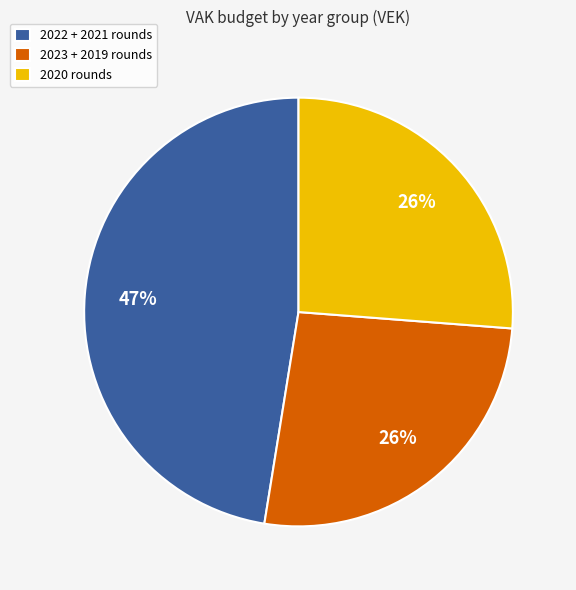

Count the number of slices in the pie.

3